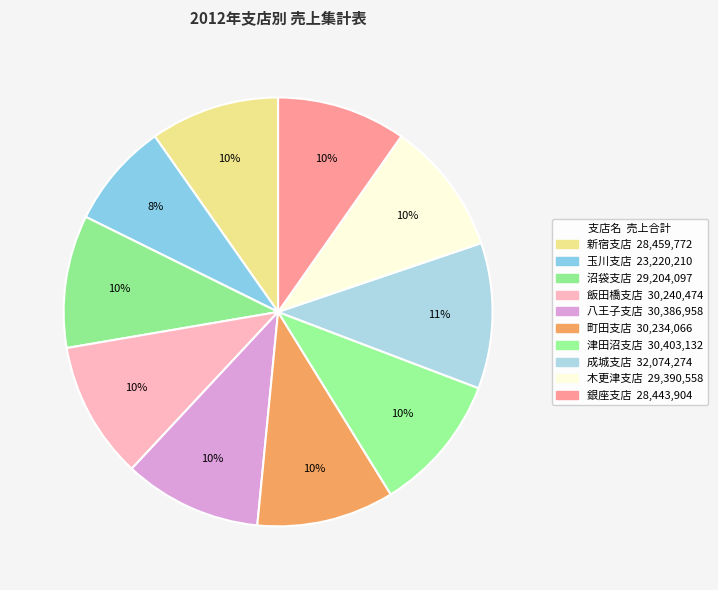

Count the number of slices in the pie.

10